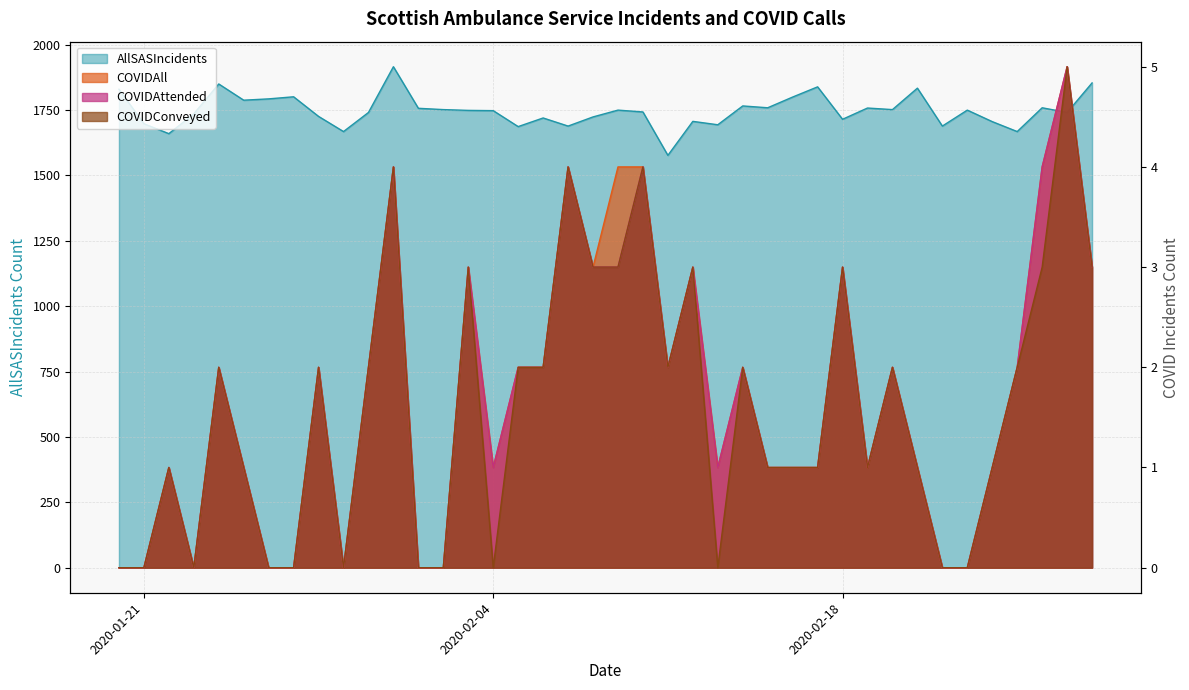

Read the COVIDAll value at 20200208.

3